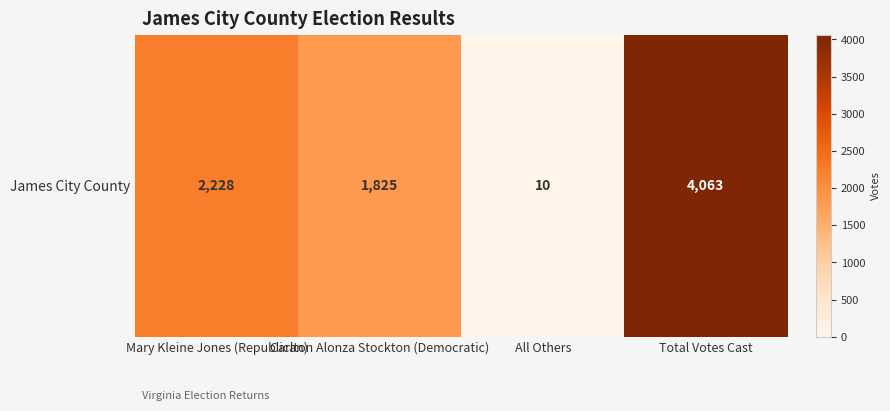

What is the sum of all values?

8126